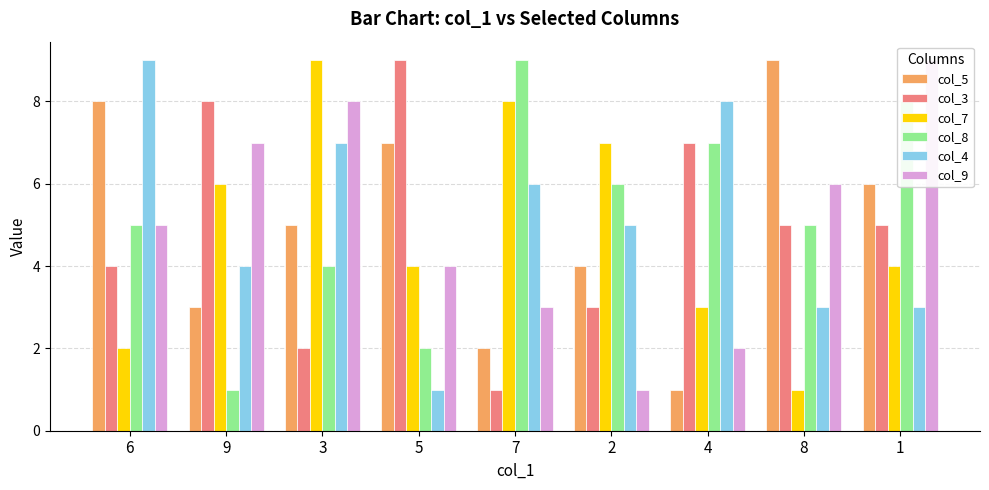

How many categories are shown in the chart?

9